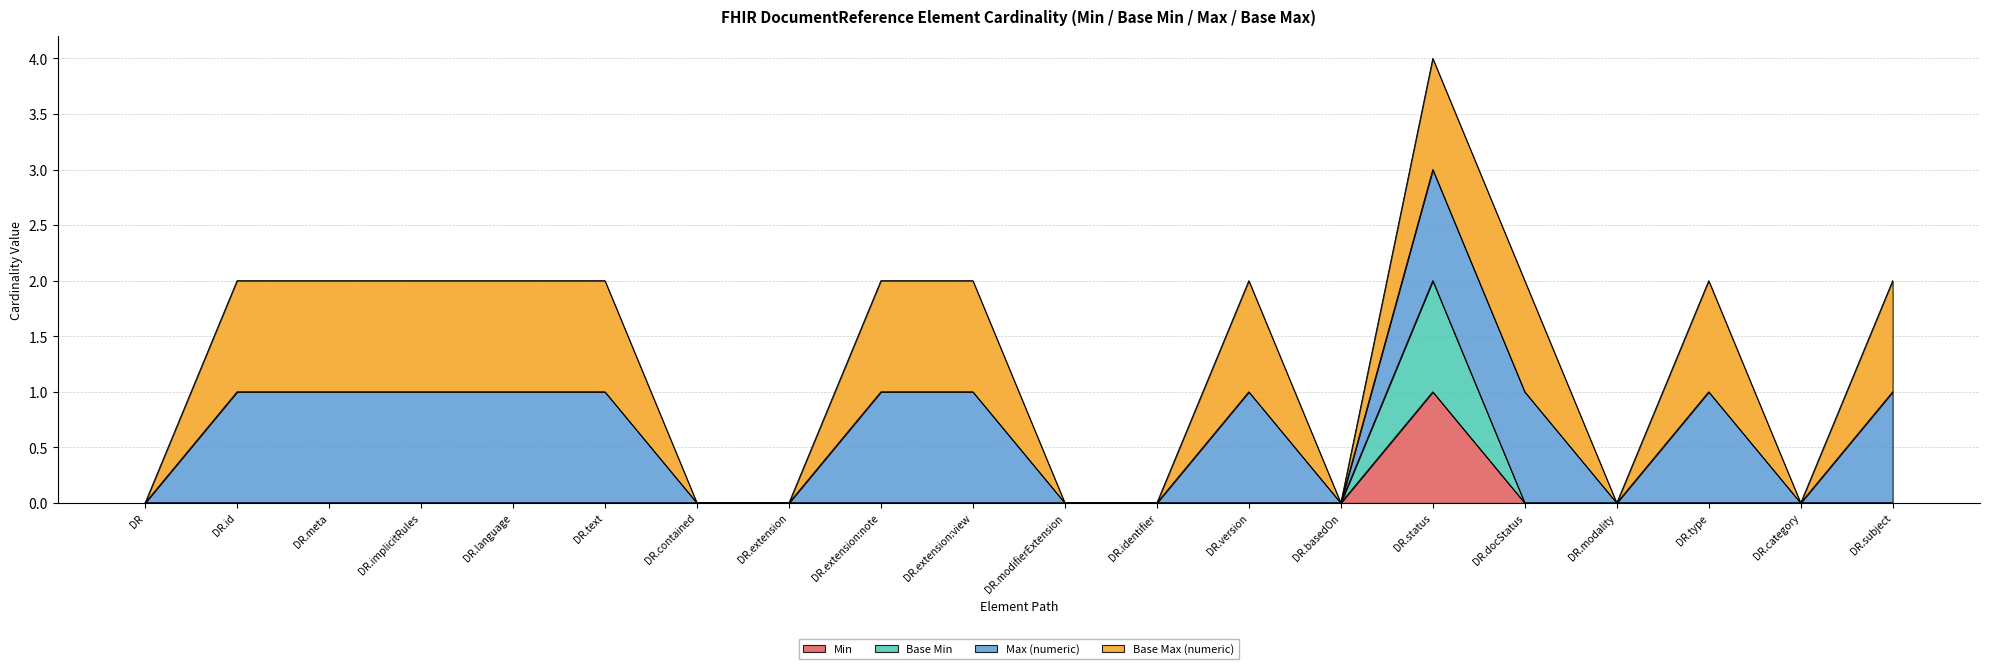

True or false: Min and Base Min cross at least once.

False